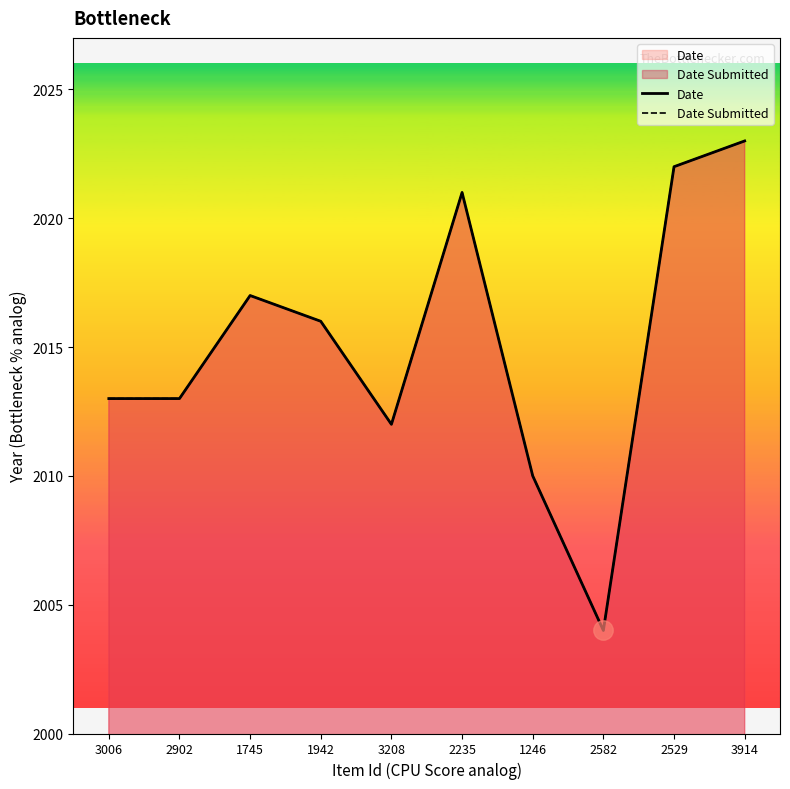

What is the label of the 3rd point from the right?

2582